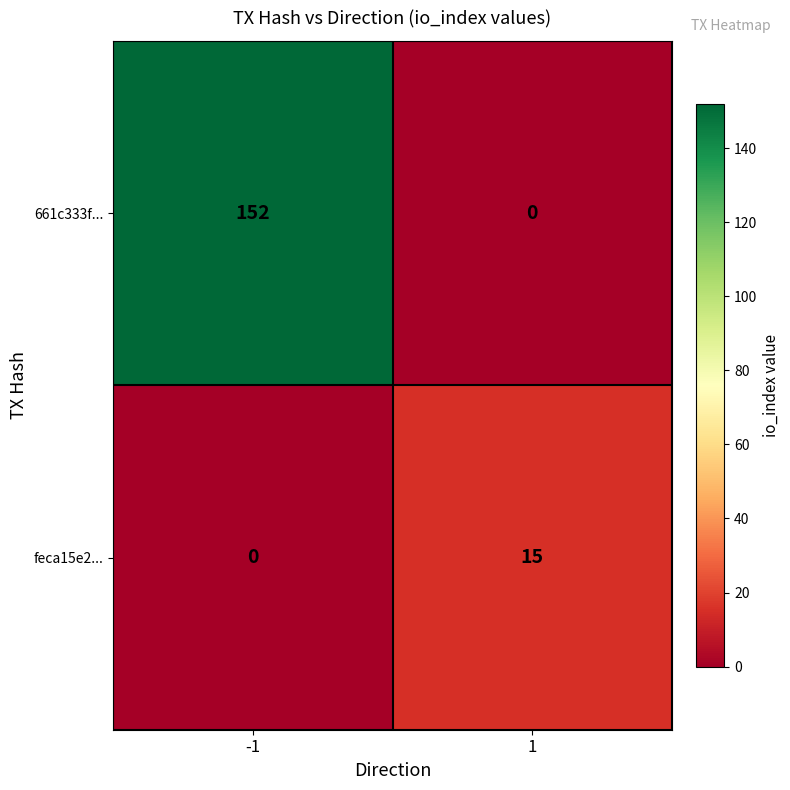

What is the sum of the feca15e2... values at -1 and 1?

15